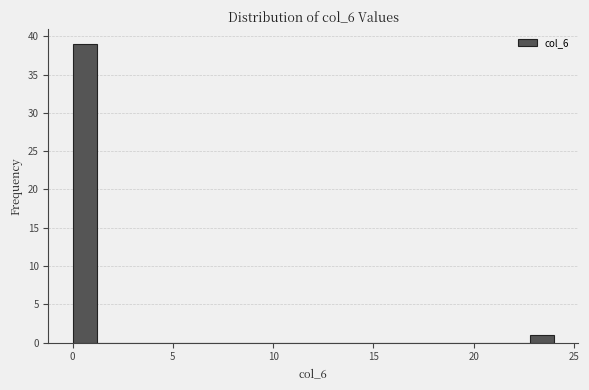

Read against the x-axis, roughly where is the centre of the tallest bar?

0.5